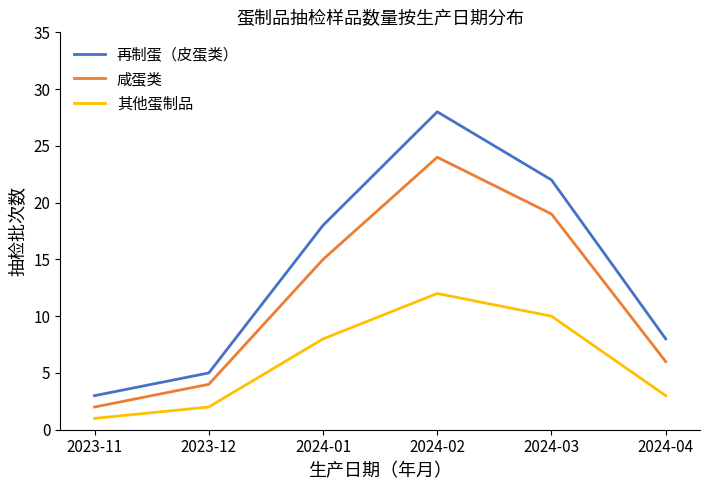

Which series has the largest total across all categories?

再制蛋（皮蛋类）